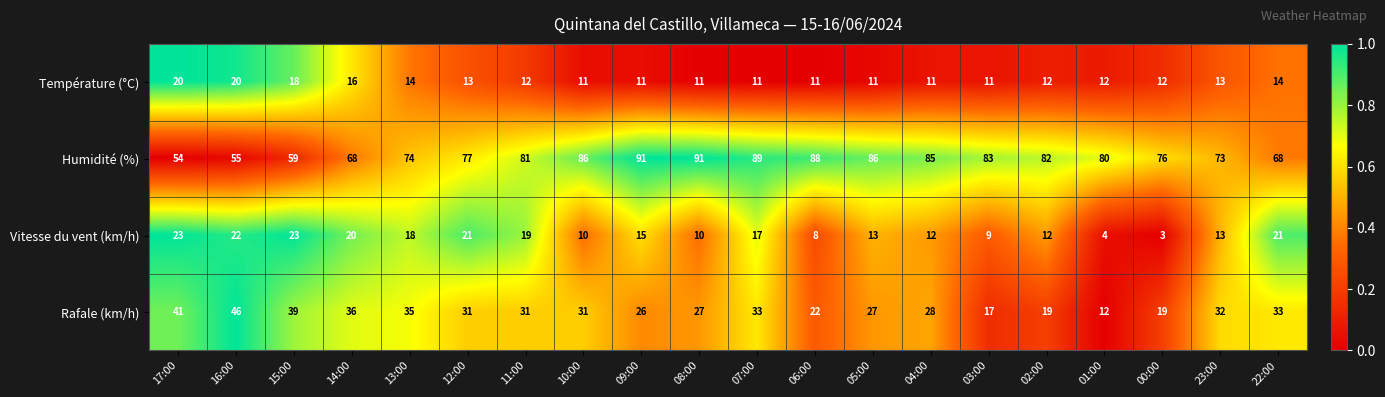

How many distinct data groups are displayed?

4